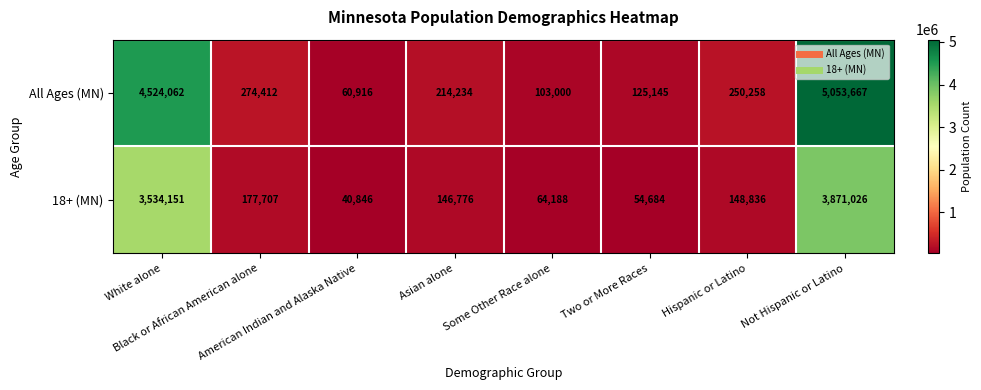

Rank the series by their maximum value, from highest to lowest.

All Ages (MN), 18+ (MN)